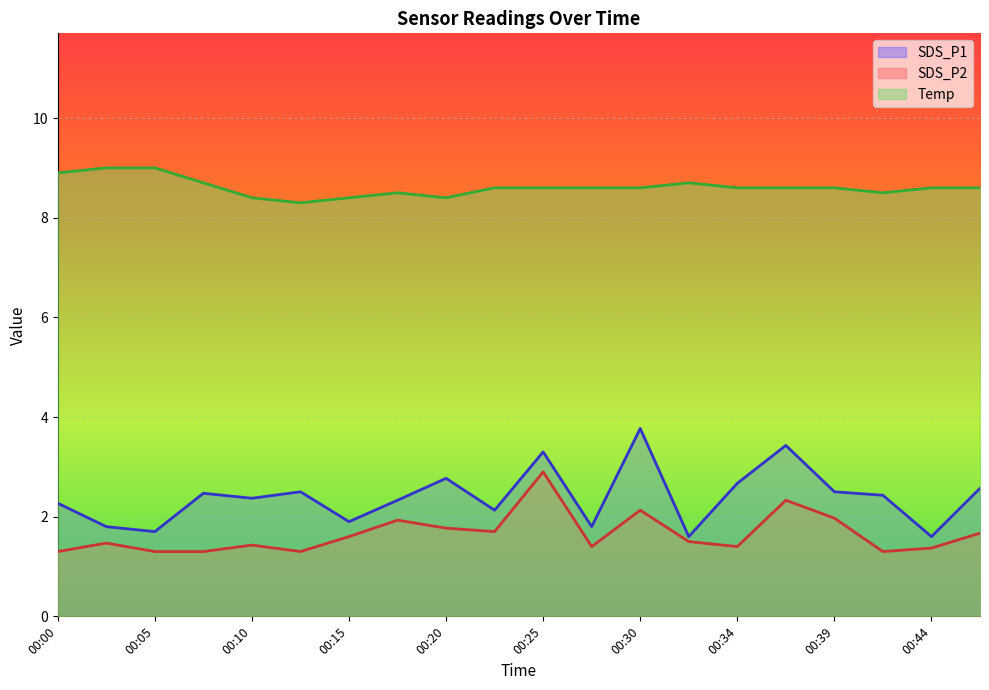

What is the difference between the maximum and second lowest values in the SDS_P1 series?

2.2